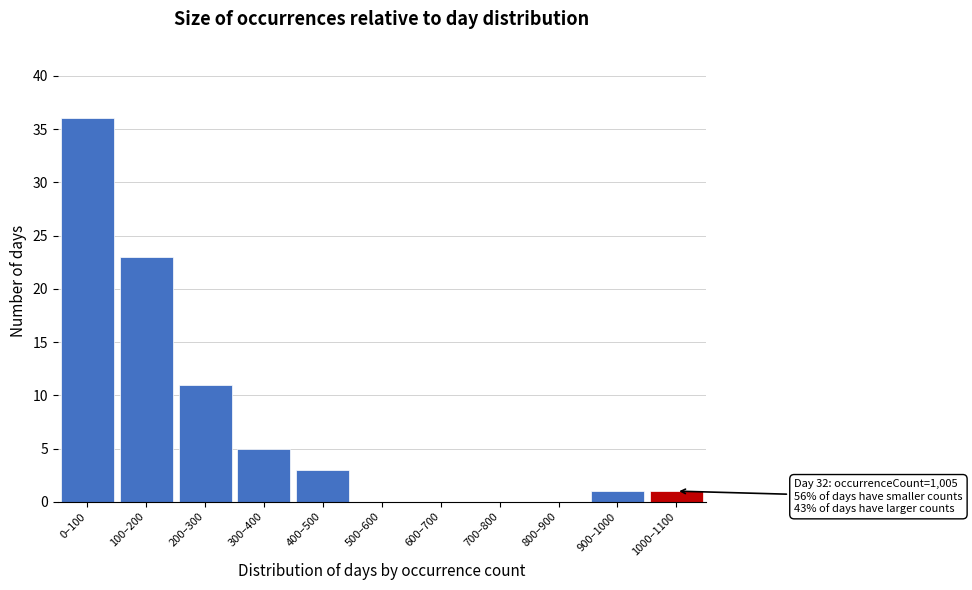

Reading left to right, what are all the values shown in this chart?

0–100=36	100–200=23	200–300=11	300–400=5	400–500=3	500–600=0	600–700=0	700–800=0	800–900=0	900–1000=1	1000–1100=1